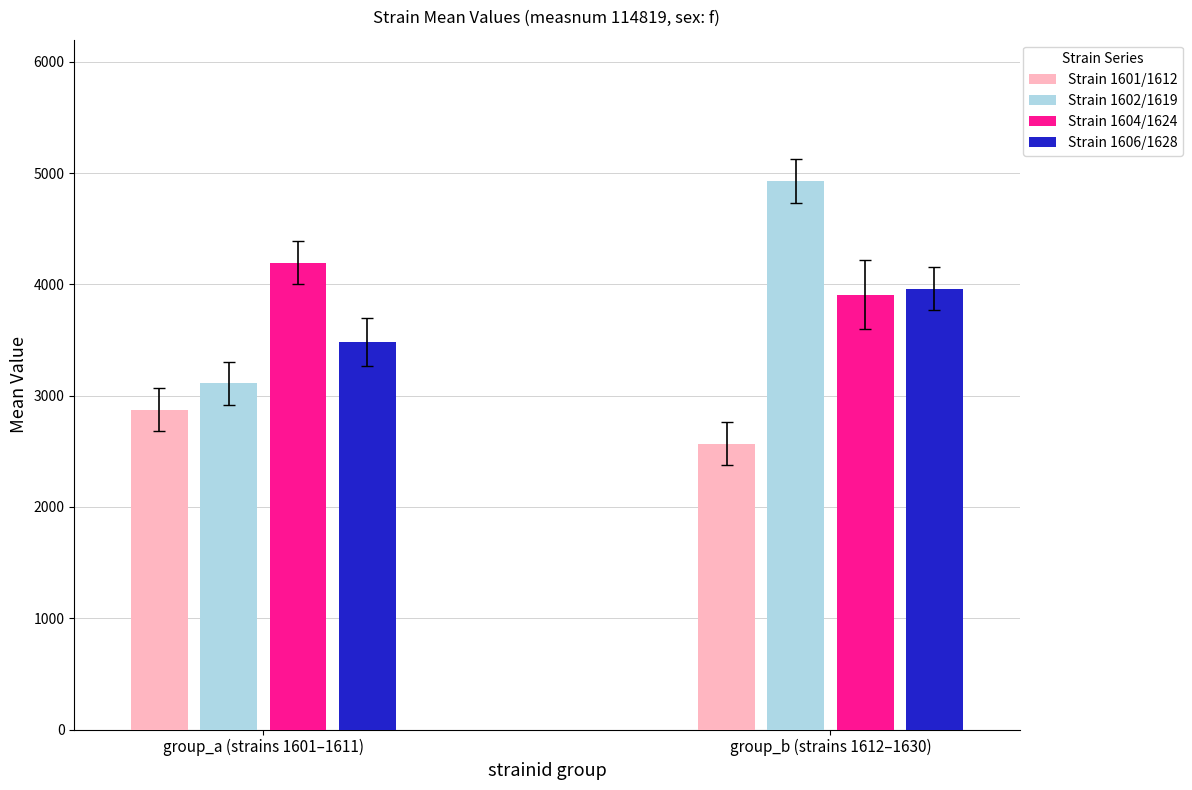

At how many categories does at least one series exceed 2817?

2